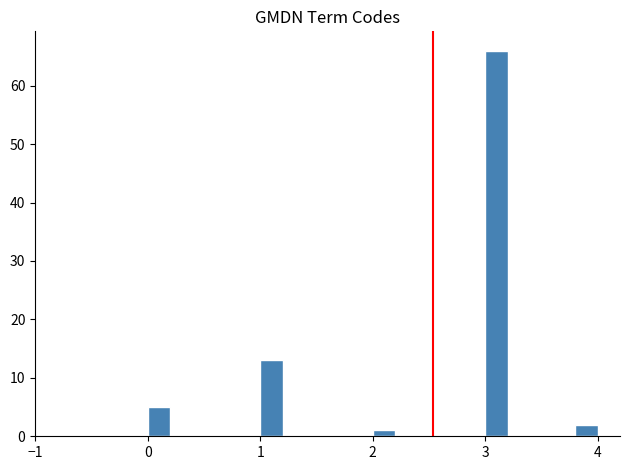

Read against the x-axis, roughly where is the centre of the tallest bar?

3.1